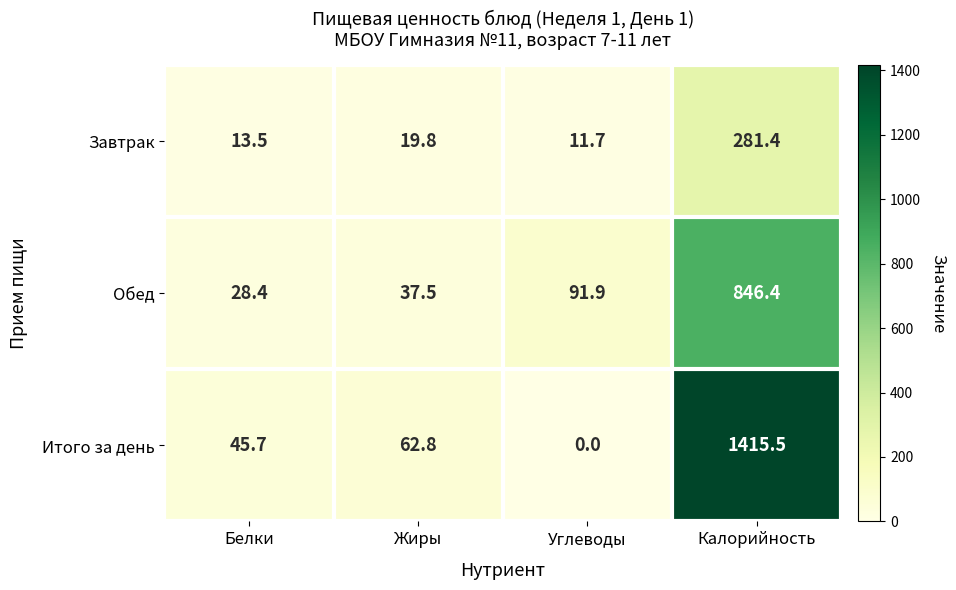

What is the spread (max minus min) of values at Калорийность?

1134.1